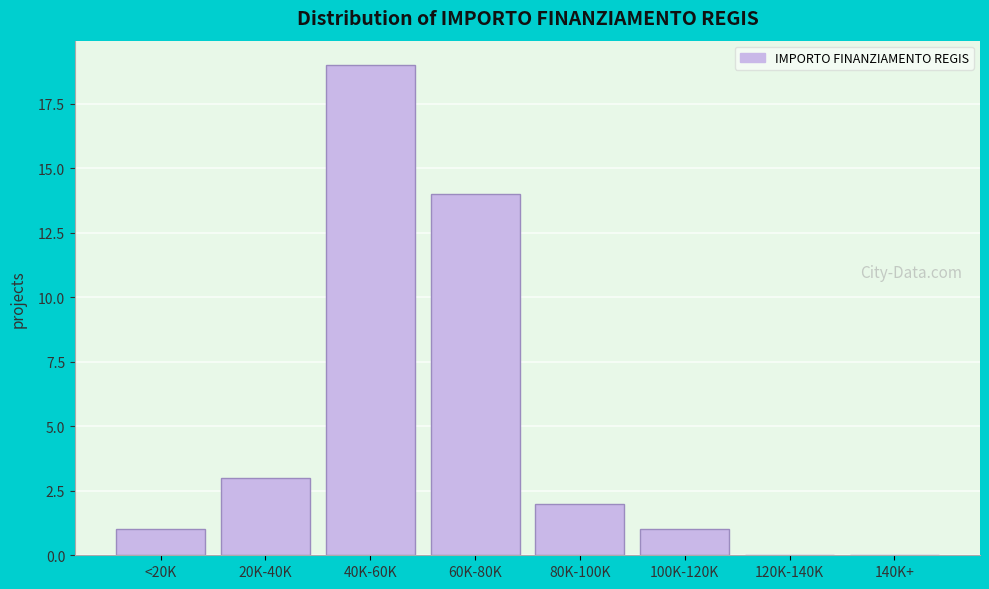

Reading left to right, what are all the values shown in this chart?

<20K=1	20K-40K=3	40K-60K=19	60K-80K=14	80K-100K=2	100K-120K=1	120K-140K=0	140K+=0